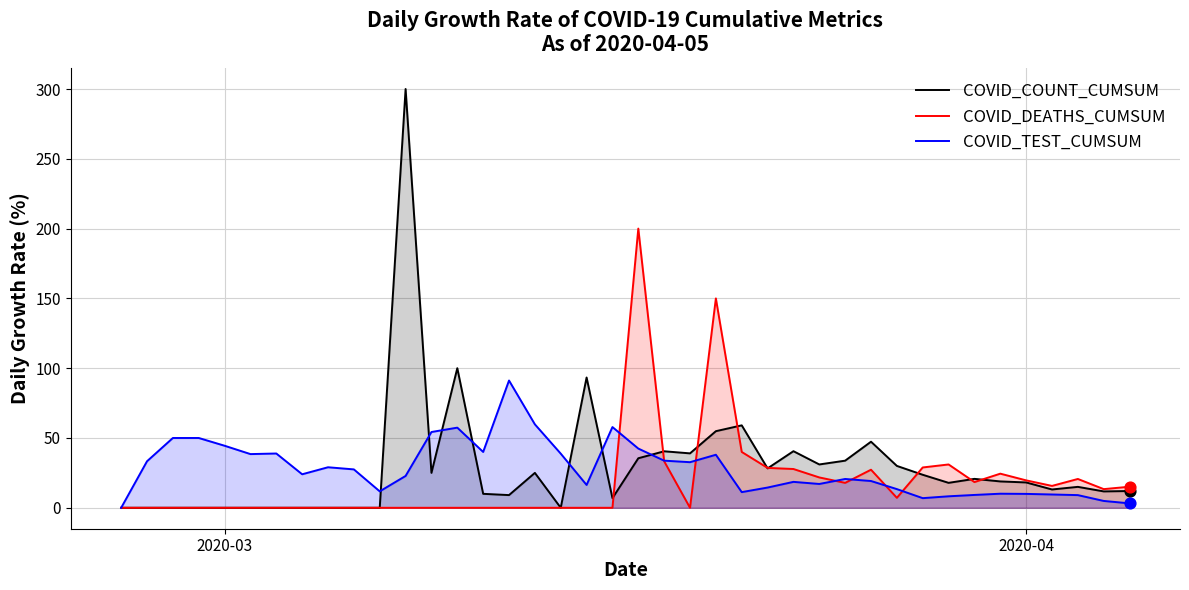

Which series has the widest spread of Y values?

COVID_COUNT_CUMSUM